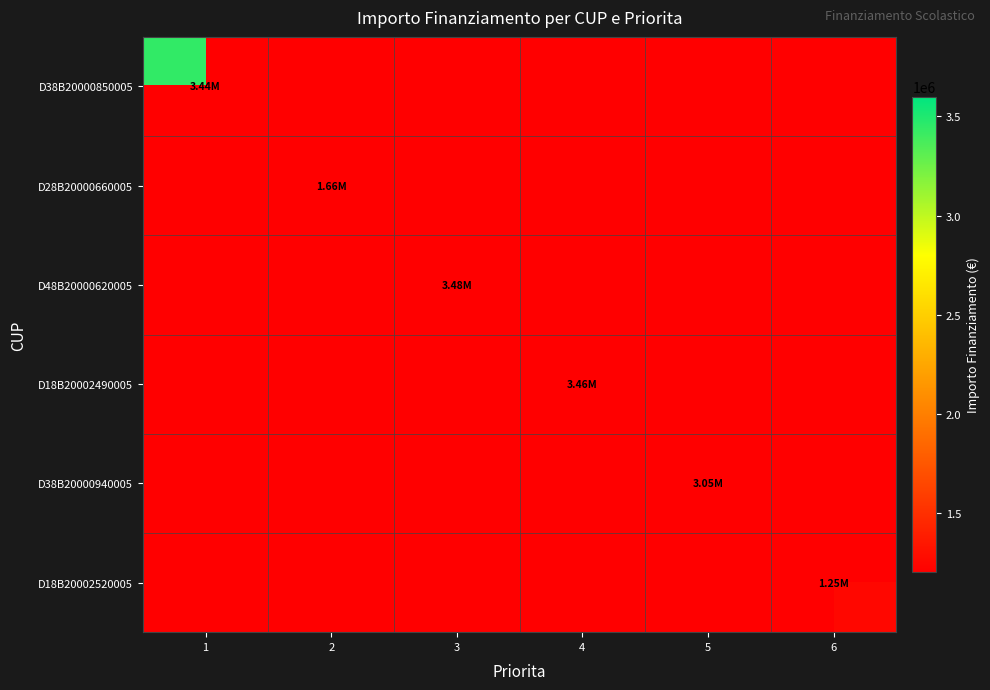

Which has a higher value, 1 or 6?

1